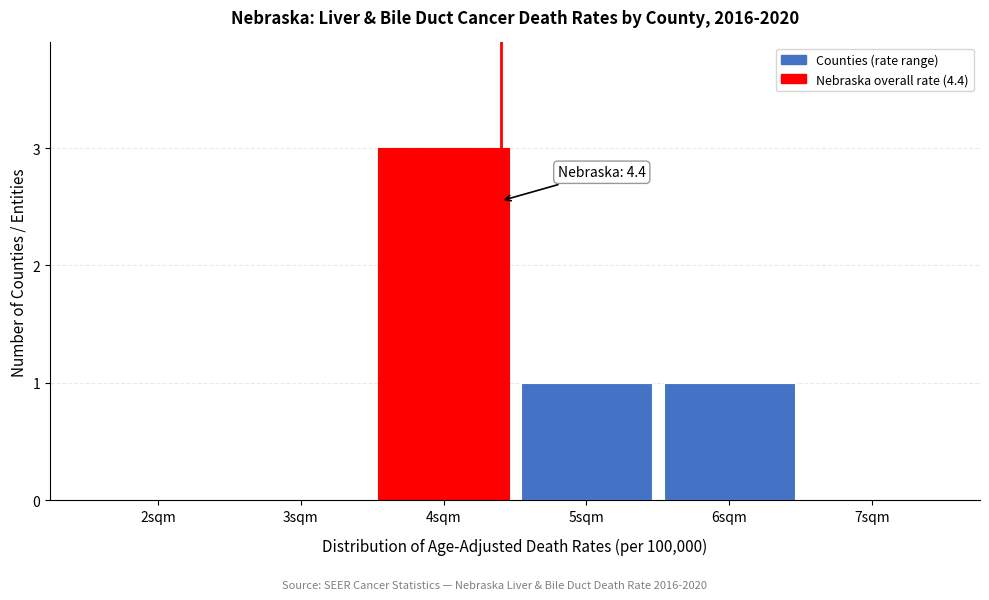

Reading left to right, list all the values displayed in this chart.

2sqm=0	3sqm=0	4sqm=3	5sqm=1	6sqm=1	7sqm=0